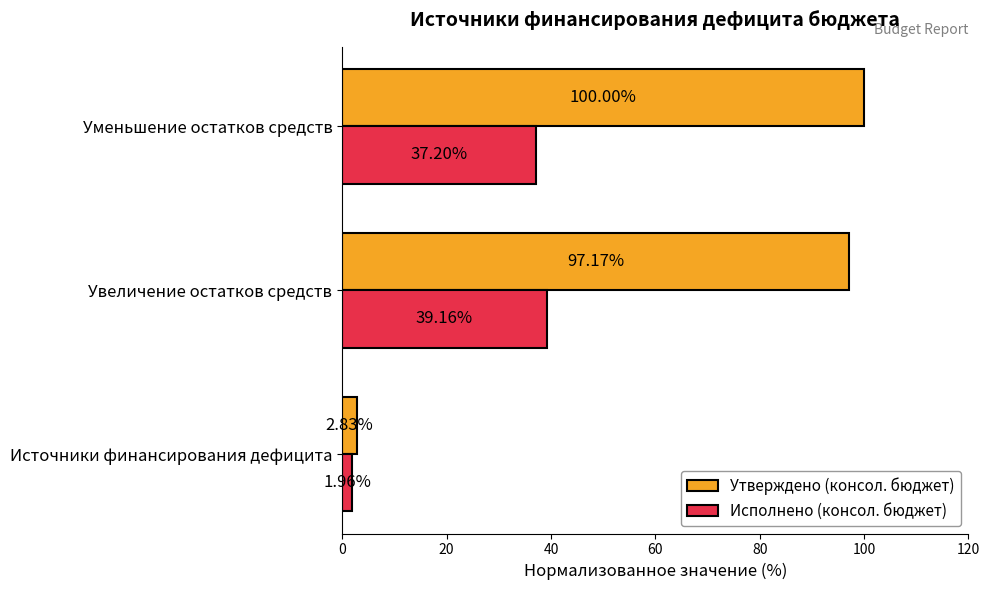

At how many categories does at least one series exceed 5?

2